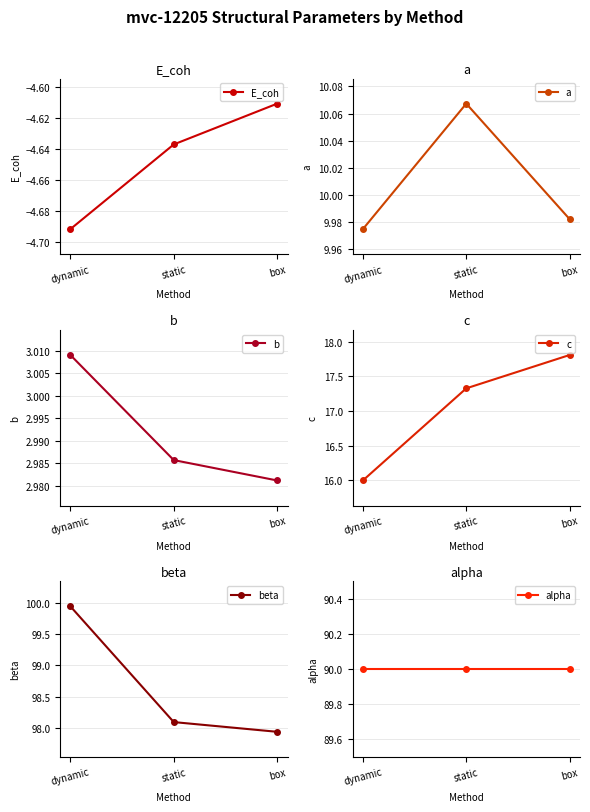

Reading left to right, list all the values displayed in this chart.

E_coh: dynamic=-4.7	static=-4.6	box=-4.6
a: dynamic=10.0	static=10.1	box=10.0
b: dynamic=3.0	static=3.0	box=3.0
c: dynamic=16.0	static=17.3	box=17.8
beta: dynamic=99.9	static=98.1	box=97.9
alpha: dynamic=90.0	static=90.0	box=90.0